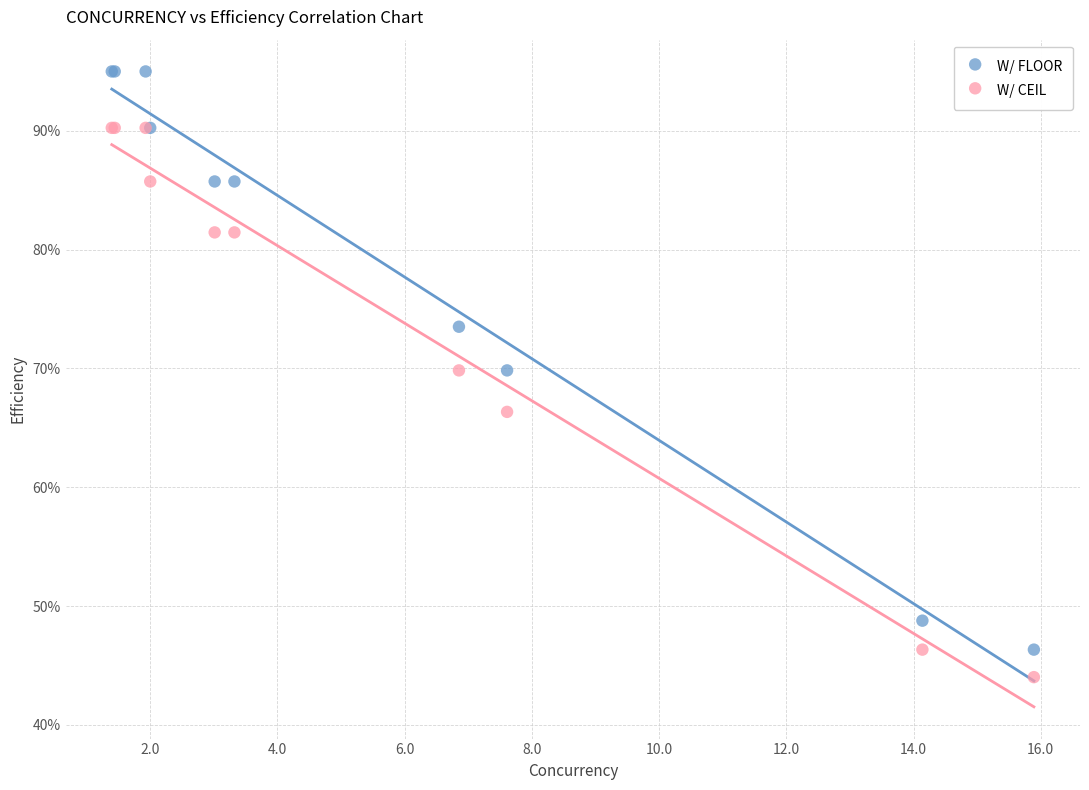

Which series has the largest Y range (max minus min)?

W/ FLOOR